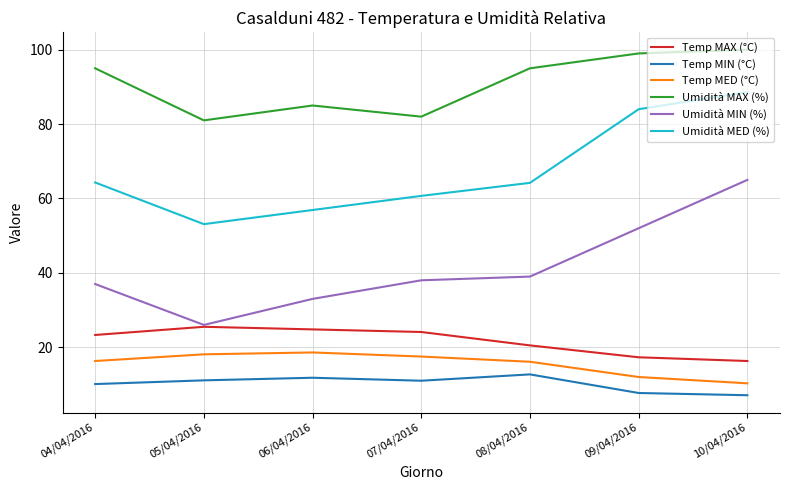

How many categories are shown in the chart?

7